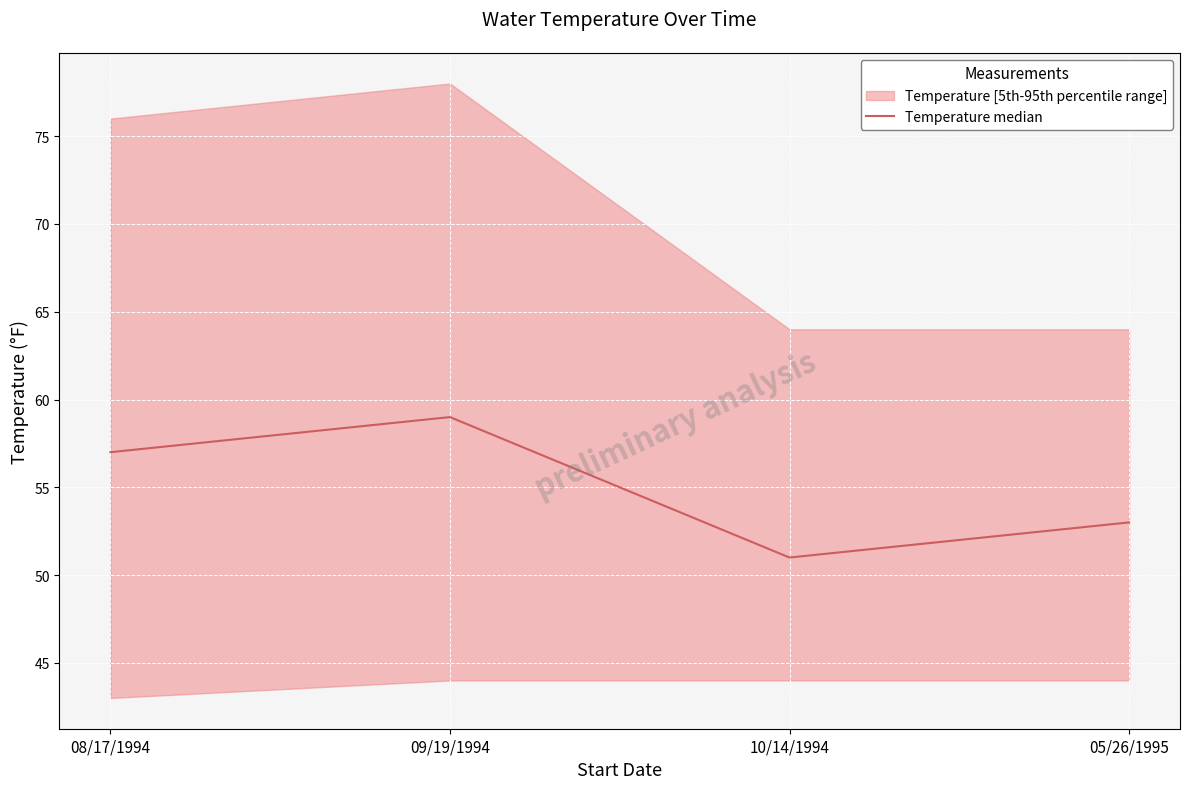

What position from the left is 08/17/1994?

1